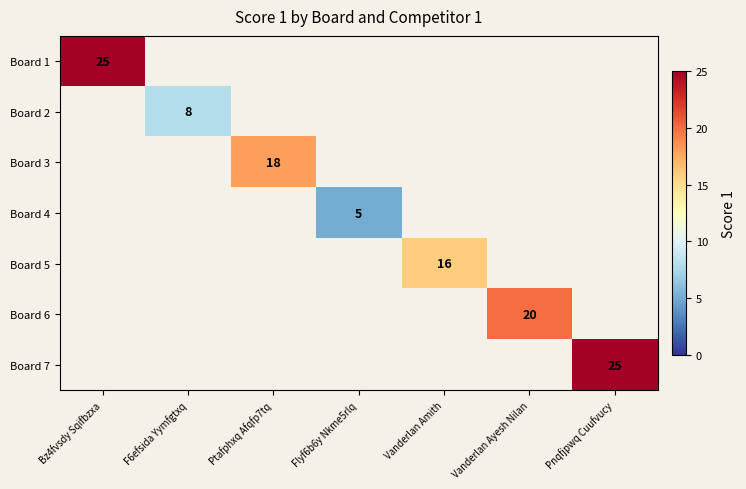

The value of Board 1 at Bz4fvsdy Sqifbzxa is 25. True or false?

True